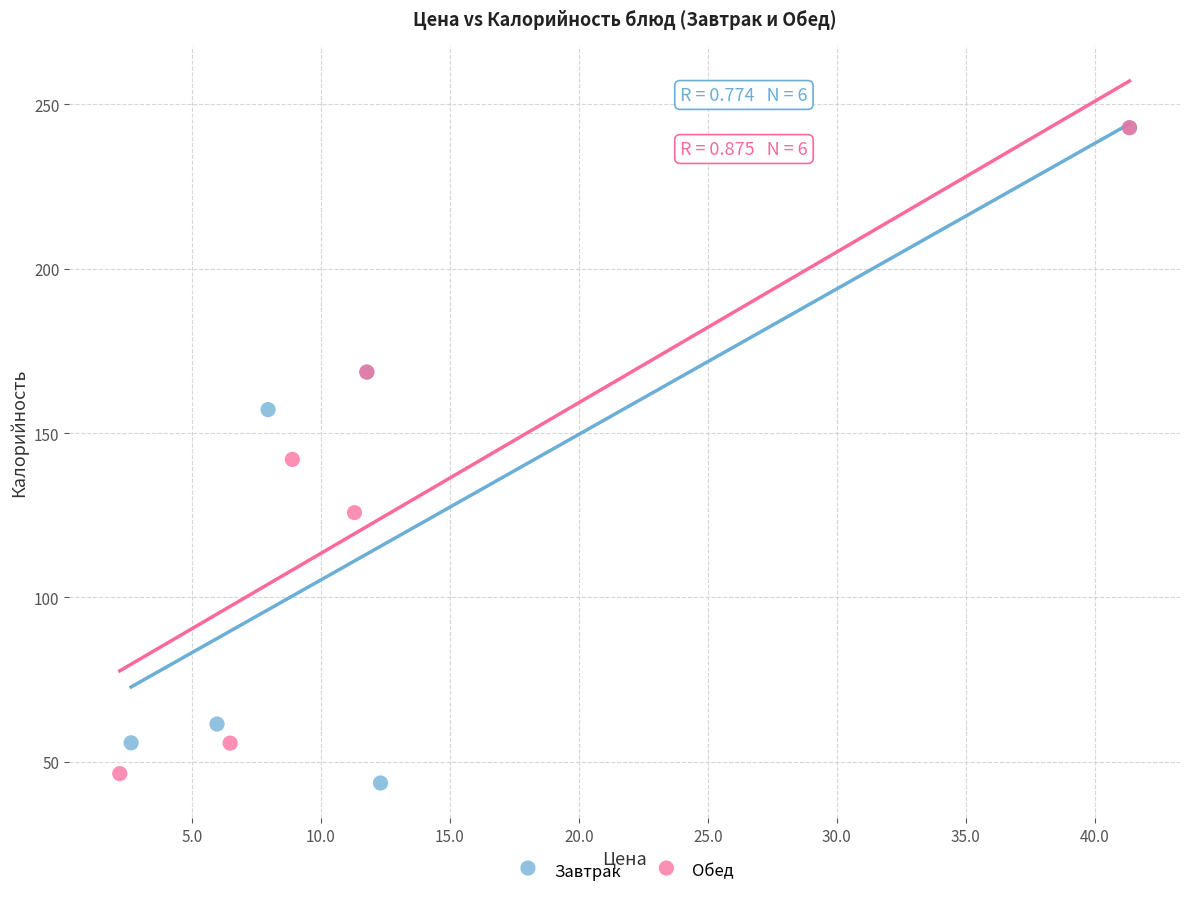

What are all the series names shown in the legend?

Завтрак, Обед